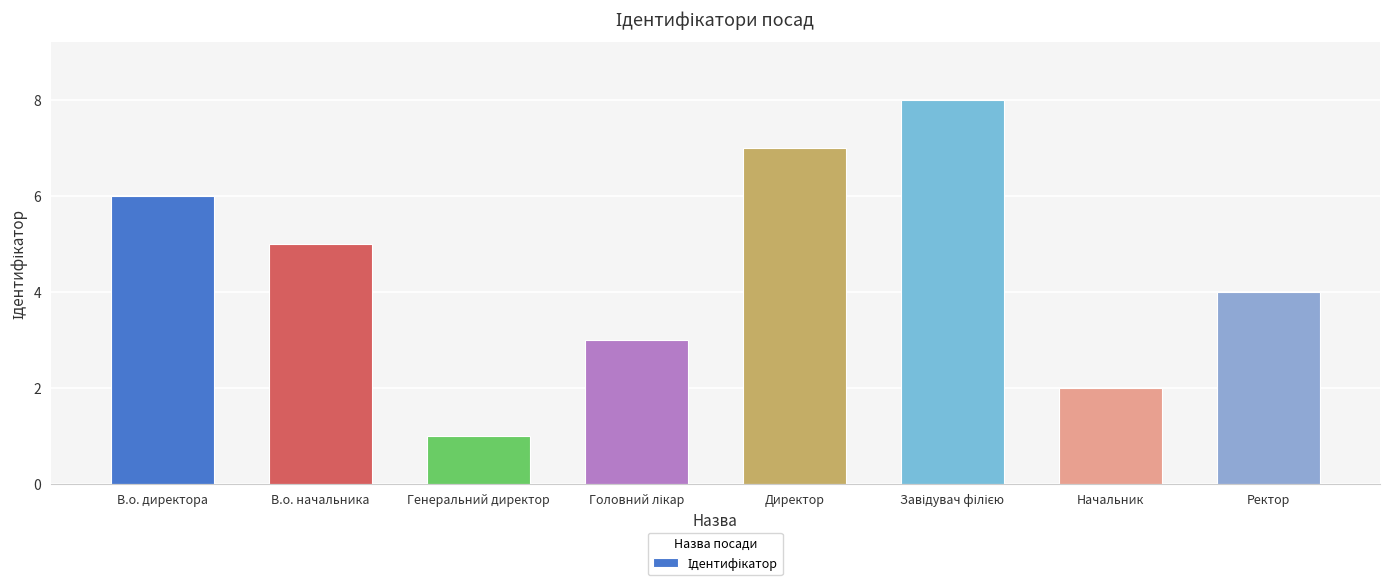

Which category has the lowest value across all series?

Генеральний директор